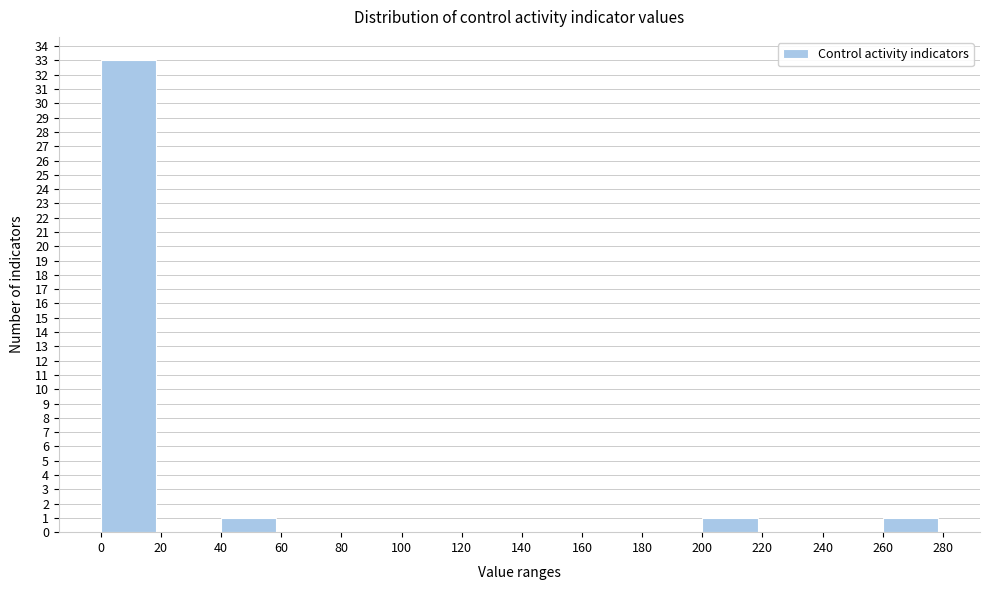

Reading left to right, list every bar in this chart as the range it spans on the x-axis followed by its height. The values are not printed on the chart, so give them approximately, as read against the axis.

0 to 20: 33
20 to 40: 0
40 to 60: 1
60 to 80: 0
80 to 100: 0
100 to 120: 0
120 to 140: 0
140 to 160: 0
160 to 180: 0
180 to 200: 0
200 to 220: 1
220 to 240: 0
240 to 260: 0
260 to 280: 1